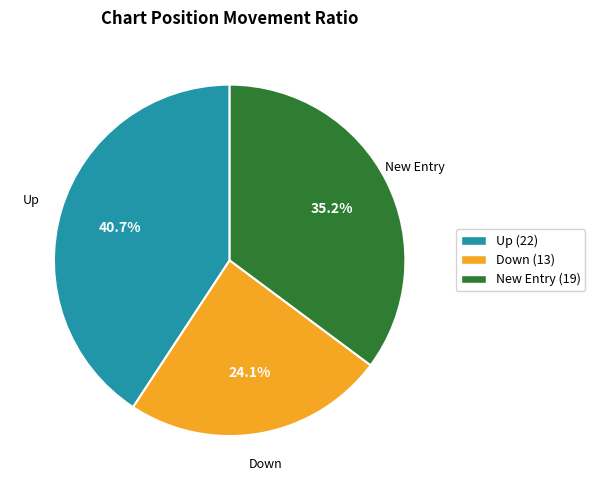

Does Down (13) represent more than half of the total?

No